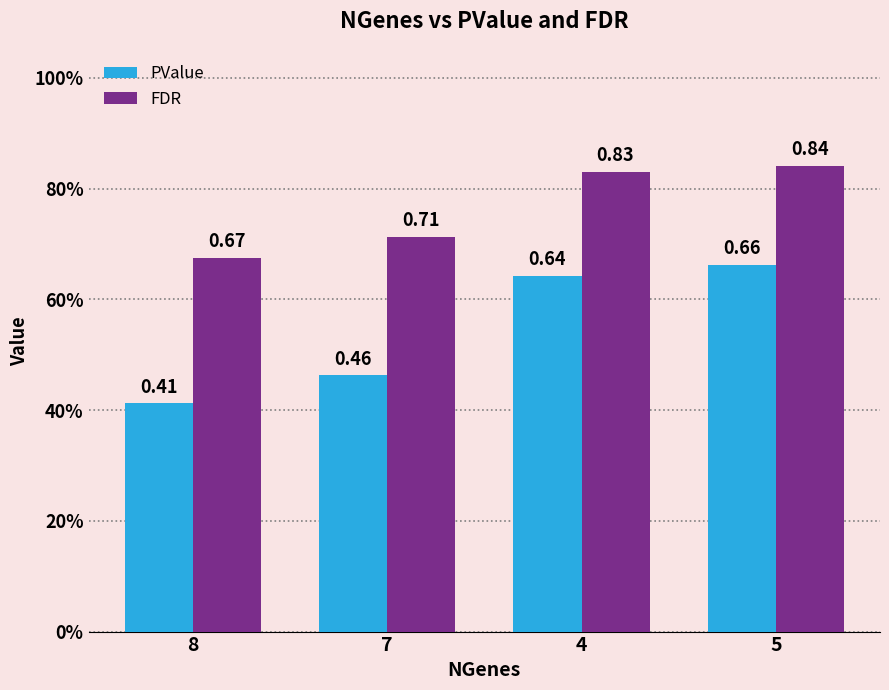

Which series has the largest total across all categories?

FDR